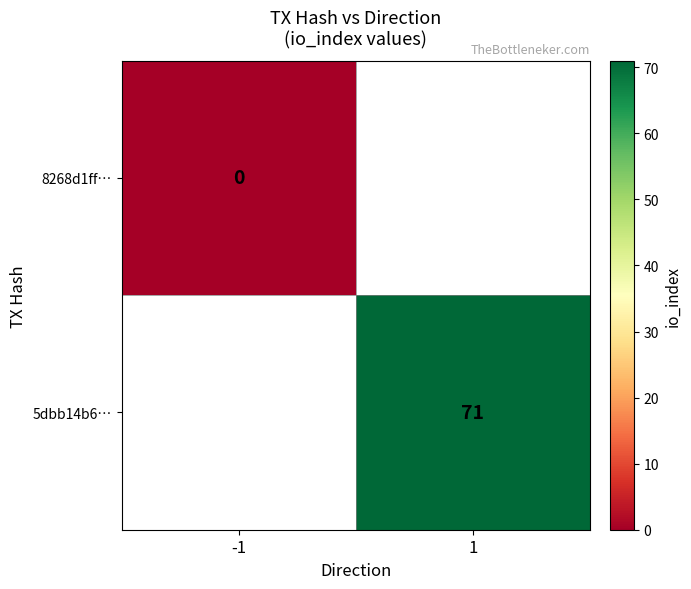

True or false: 5dbb14b6… has a value of 71.0 at 1.

True